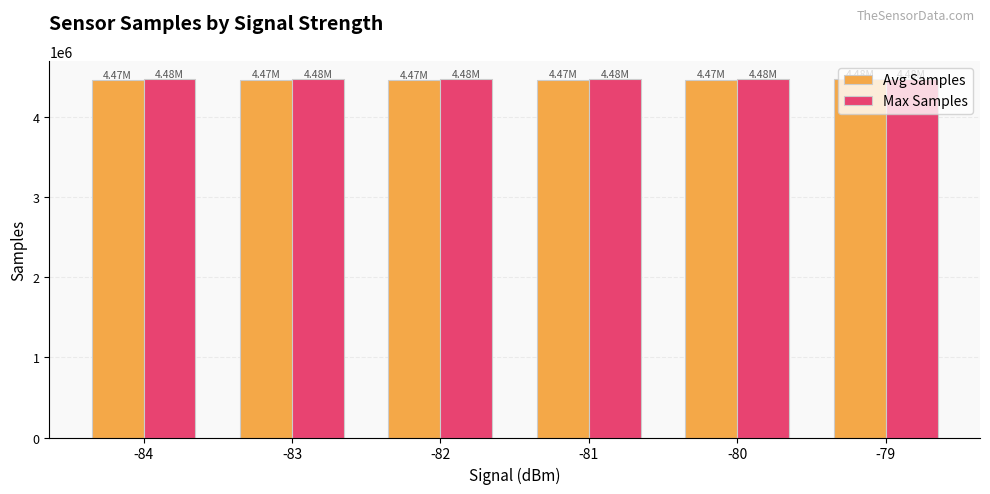

What is the average value of the Max Samples series?

4479555.3